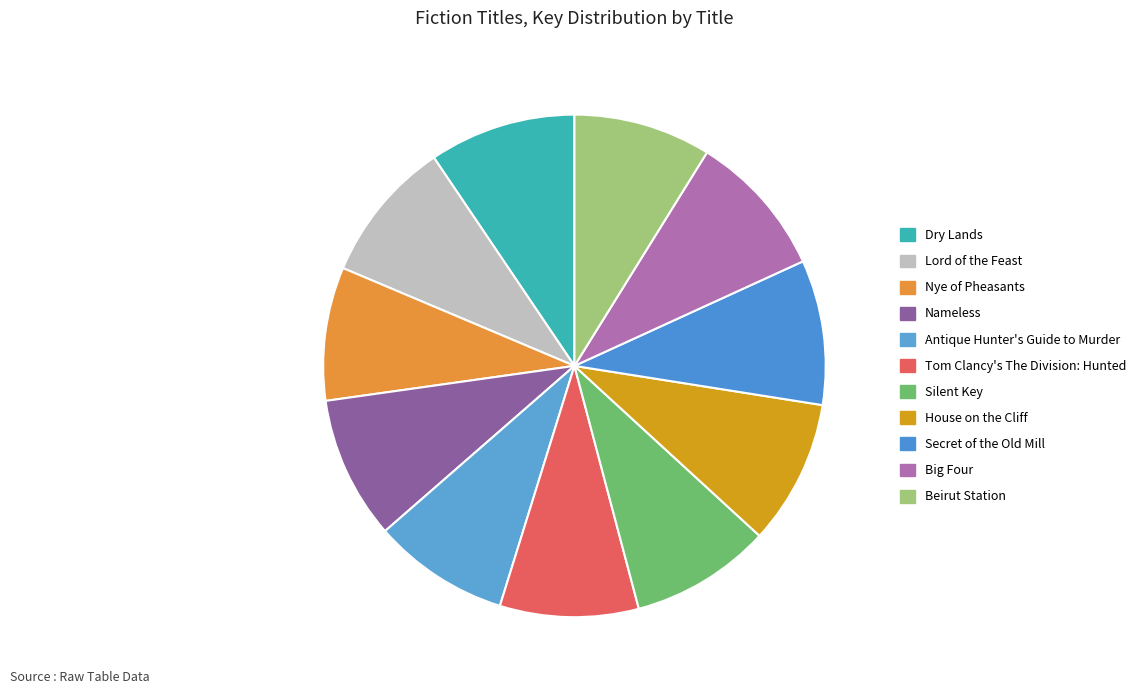

To the nearest percent, what is the combined percentage of Secret of the Old Mill and Big Four?

19%